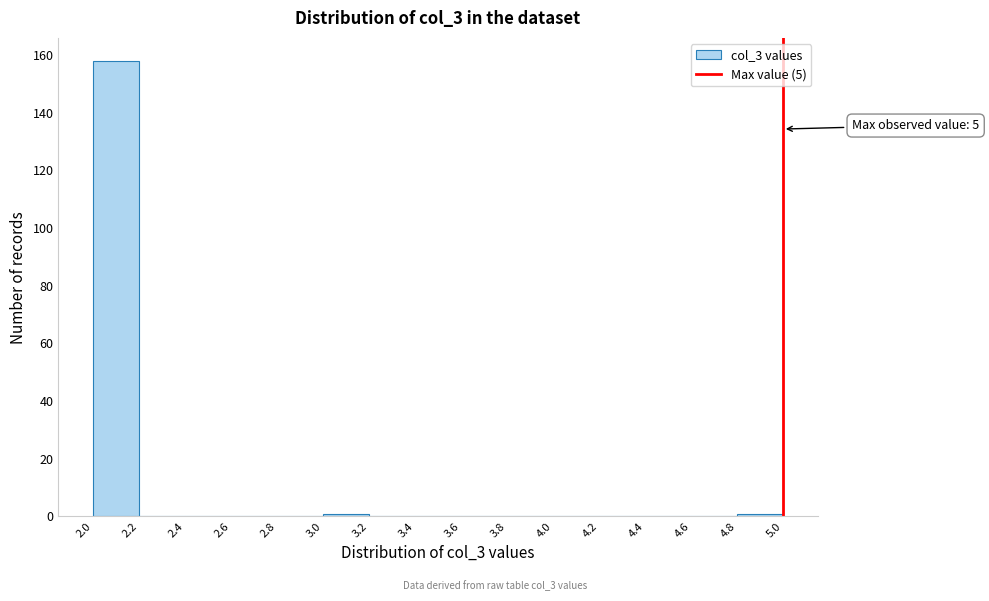

Over which range of the x-axis is the bar tallest?

2.0 to 2.2